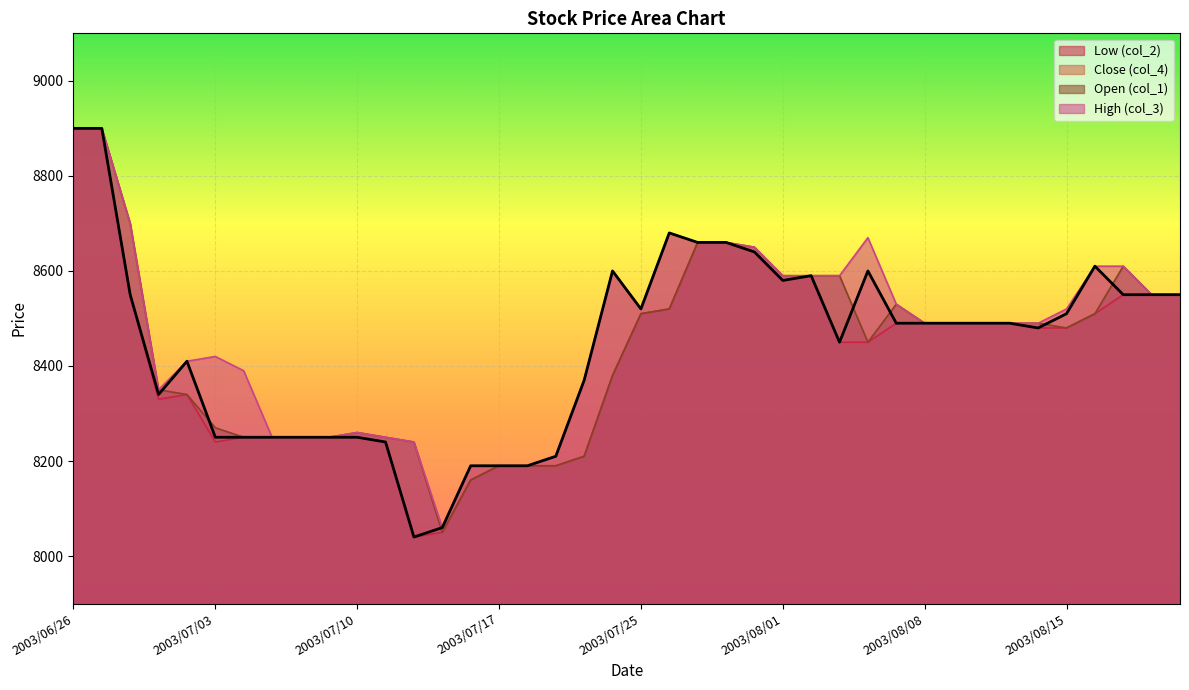

The value of col_2 at 2003/07/29 is 8660. True or false?

True